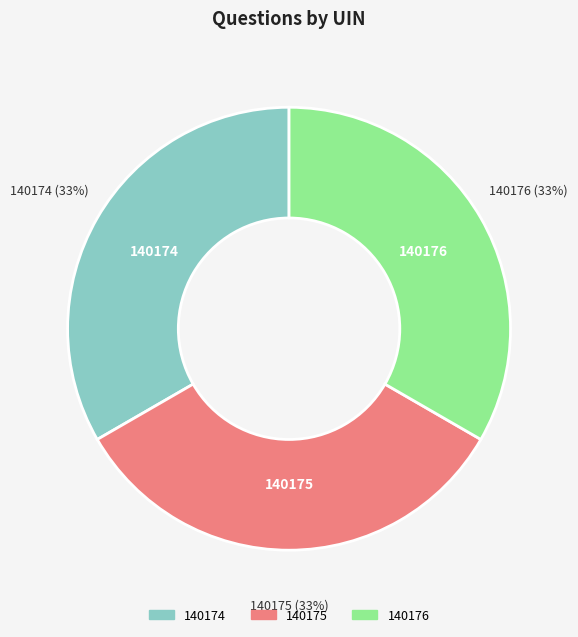

Do 140176 and 140175 together represent more than half of the pie?

Yes